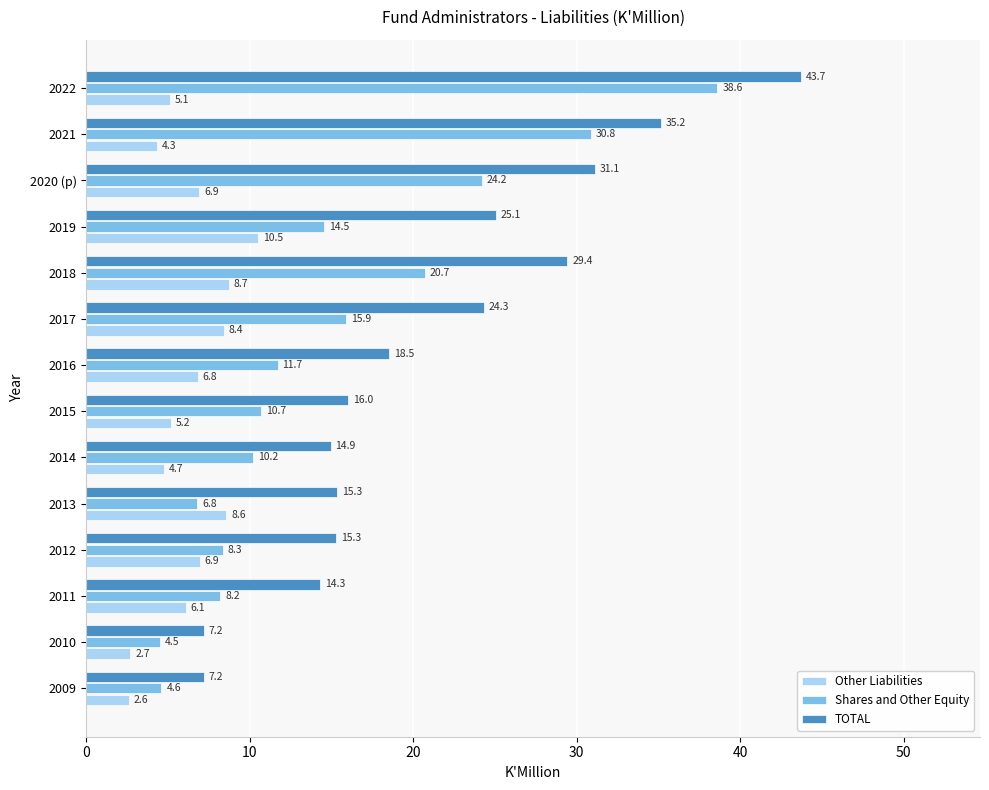

What is the average value of the Other Liabilities series?

6.3